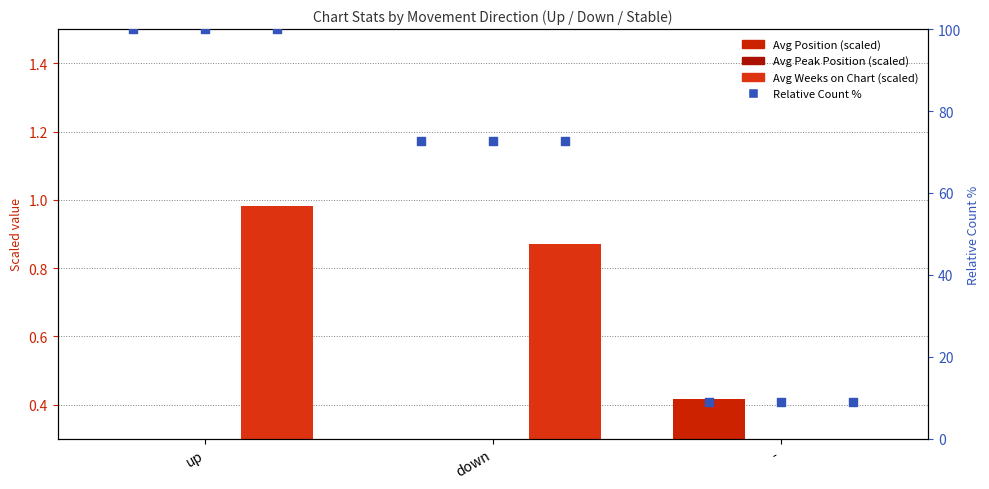

At which category is the sum across all series the highest?

up